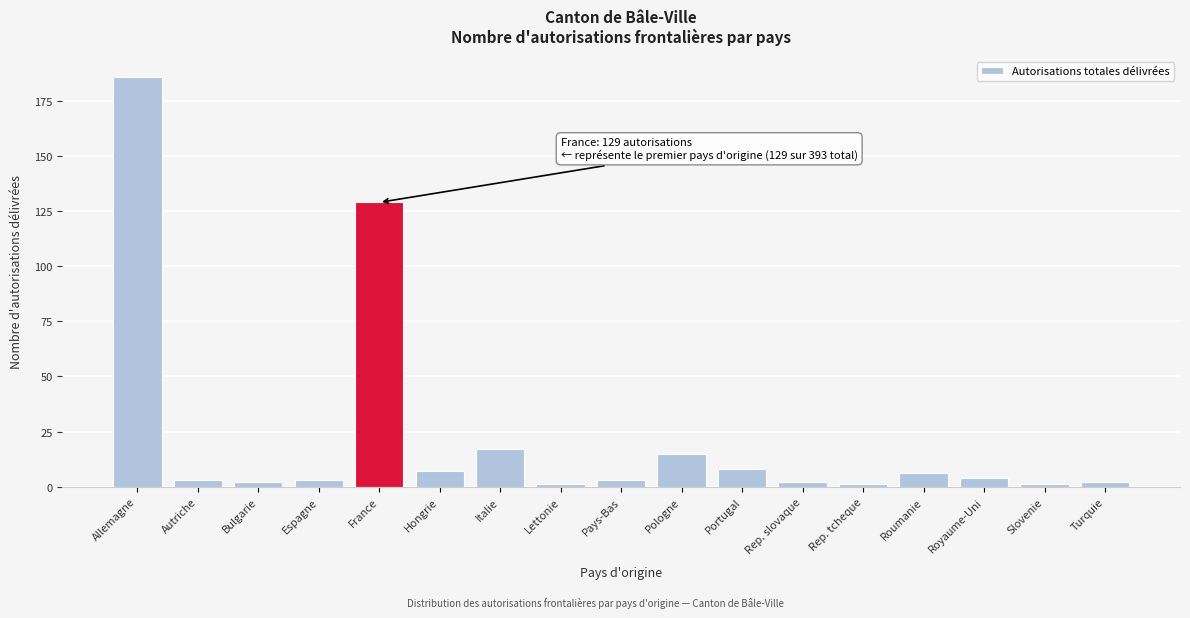

Reading right to left, what are all the values shown in this chart?

2	1	4	6	1	2	8	15	3	1	17	7	129	3	2	3	186